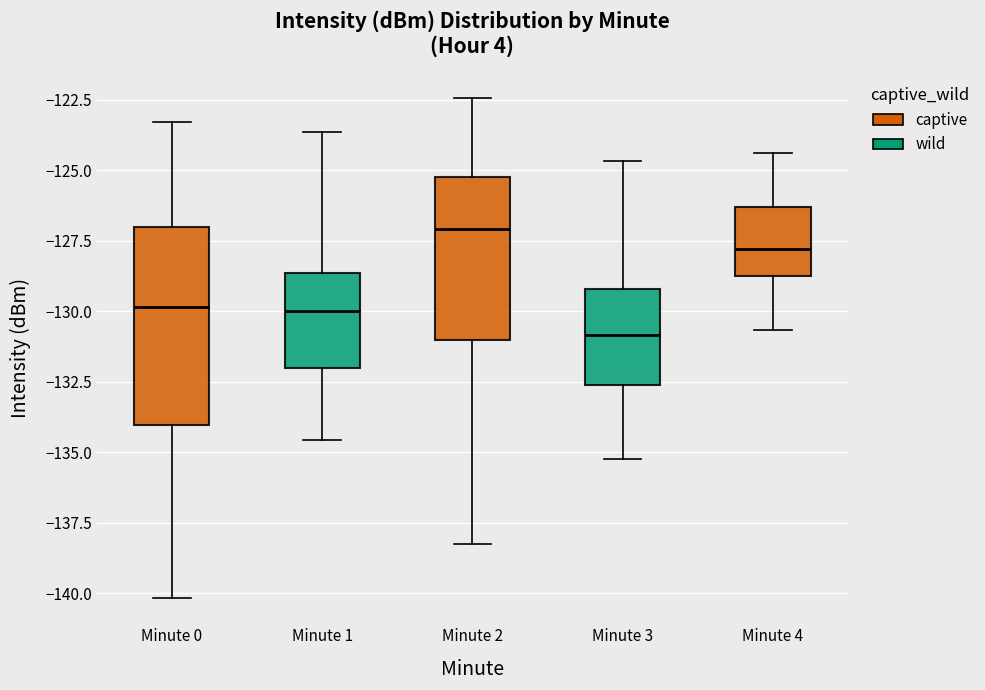

Where is the upper edge of the box for Minute 3 on the y-axis? The values are not printed on the chart, so give them approximately, as read against the axis.

-129.0